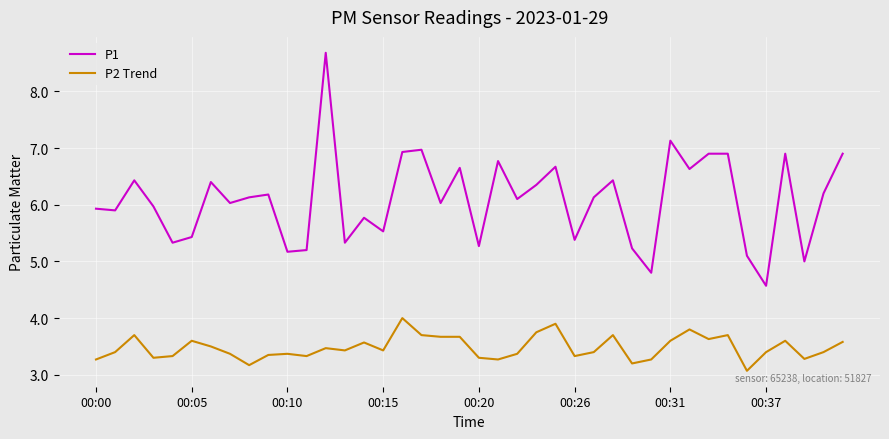

Which series has the largest total across all categories?

P1